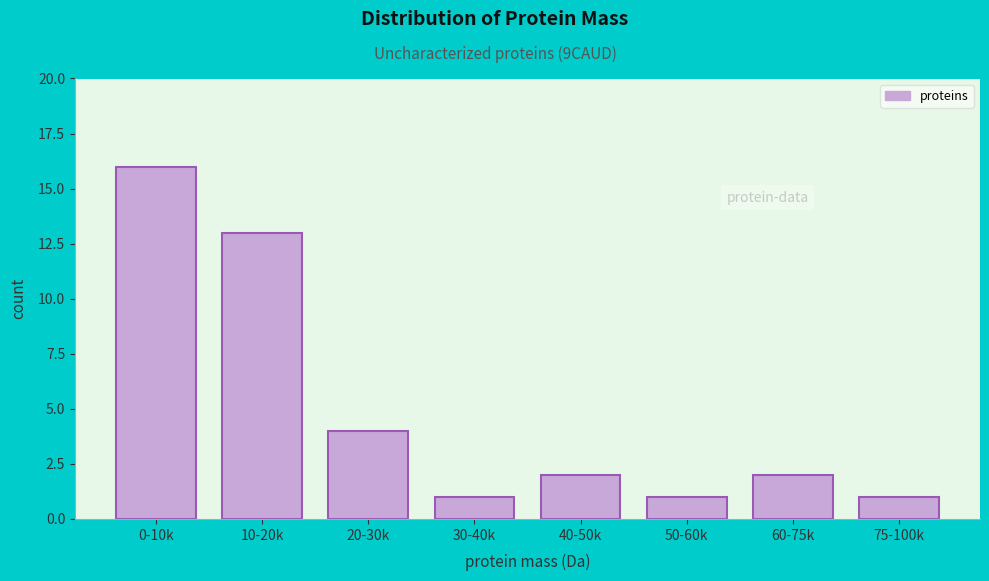

Reading left to right, transcribe all the data shown in this chart.

16	13	4	1	2	1	2	1